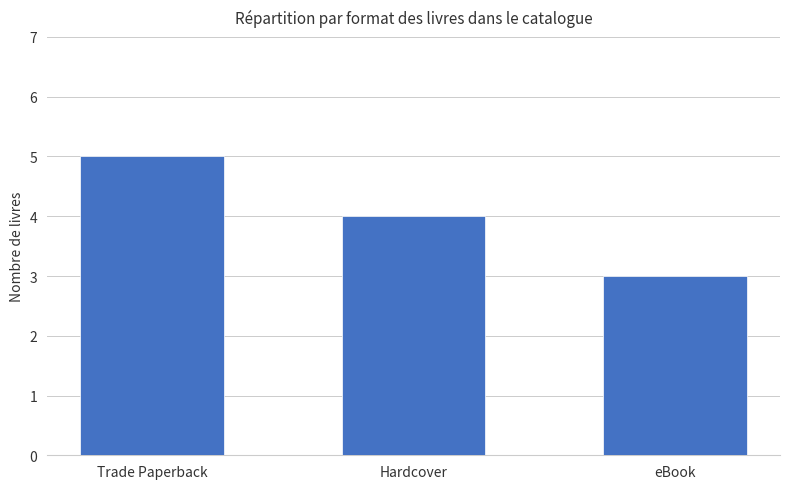

Which has a higher value, Trade Paperback or Hardcover?

Trade Paperback